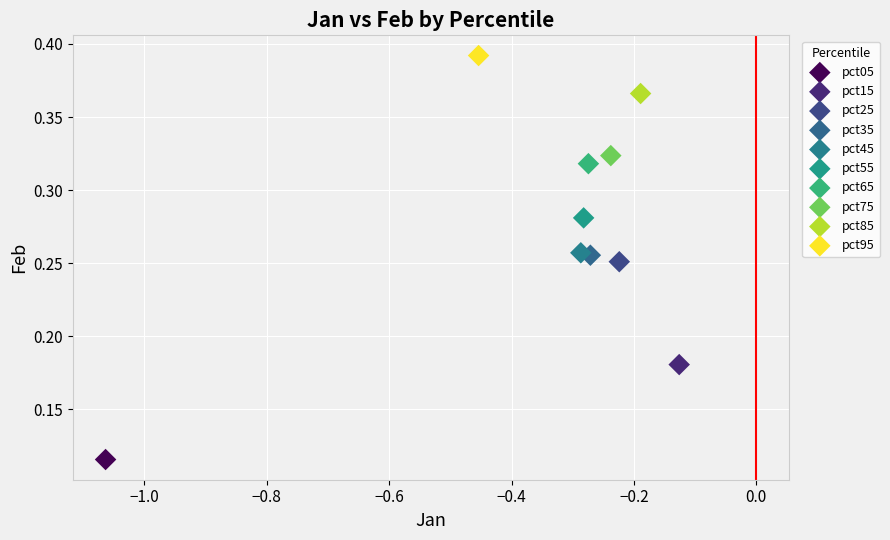

What are all the series names shown in the legend?

pct05, pct15, pct25, pct35, pct45, pct55, pct65, pct75, pct85, pct95